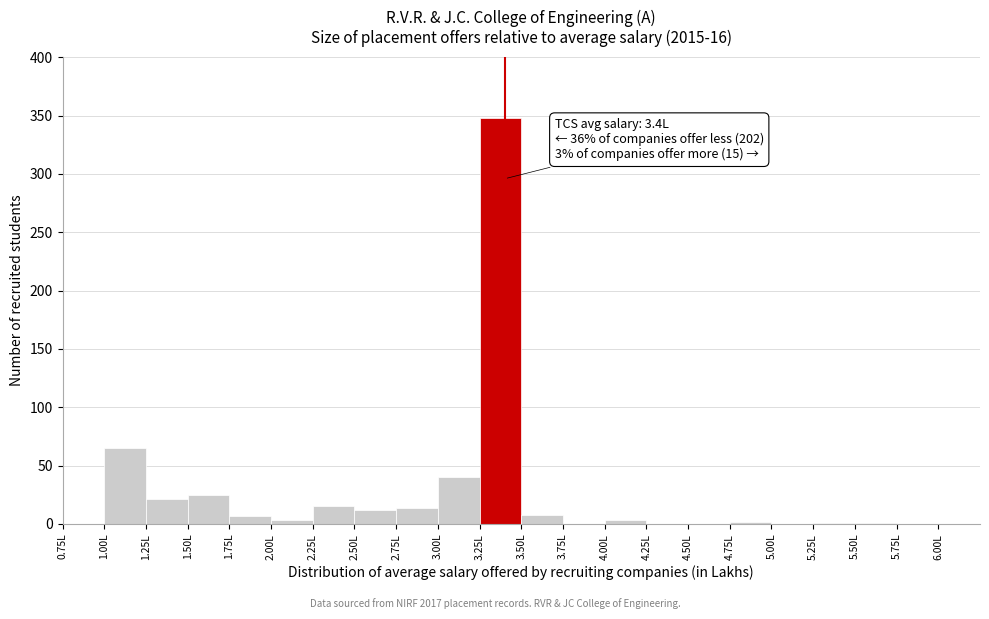

Over which range of the x-axis is the bar tallest?

3.25 to 3.50